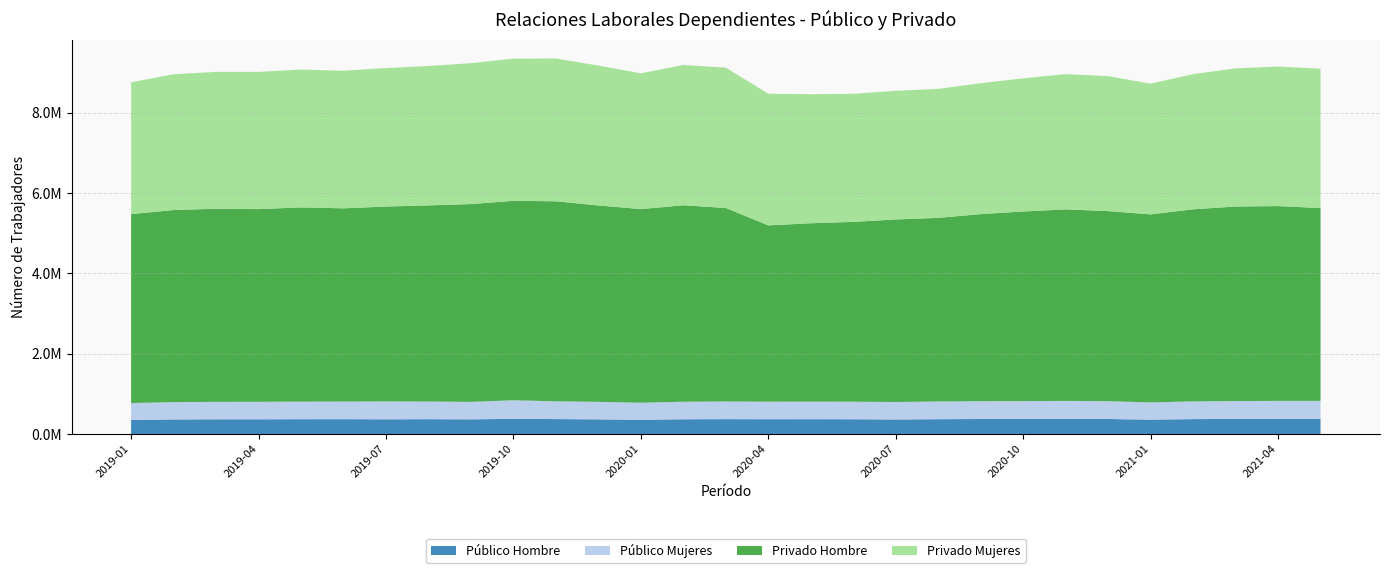

Reading left to right, transcribe all the data shown in this chart.

Público Hombre: 2019-01=349815	2019-02=363375	2019-03=366971	2019-04=367802	2019-05=369250	2019-06=370339	2019-07=367050	2019-08=369838	2019-09=366040	2019-10=378704	2019-11=372345	2019-12=365376	2020-01=354735	2020-02=368029	2020-03=371086	2020-04=368737	2020-05=369349	2020-06=368473	2020-07=362304	2020-08=369660	2020-09=374364	2020-10=375176	2020-11=377915	2020-12=374153	2021-01=358234	2021-02=371744	2021-03=376656	2021-04=378558	2021-05=378498
Público Mujeres: 2019-01=421218	2019-02=431564	2019-03=434818	2019-04=435643	2019-05=437511	2019-06=438682	2019-07=444312	2019-08=439589	2019-09=435483	2019-10=462482	2019-11=443053	2019-12=436112	2020-01=425516	2020-02=436283	2020-03=439100	2020-04=436654	2020-05=437497	2020-06=436661	2020-07=435874	2020-08=441531	2020-09=444429	2020-10=445120	2020-11=447290	2020-12=444917	2021-01=429338	2021-02=441318	2021-03=445167	2021-04=447204	2021-05=447587
Privado Hombre: 2019-01=4705585	2019-02=4785442	2019-03=4810439	2019-04=4799486	2019-05=4838978	2019-06=4813468	2019-07=4855438	2019-08=4886065	2019-09=4927423	2019-10=4968683	2019-11=4982224	2019-12=4892969	2020-01=4823170	2020-02=4894584	2020-03=4820787	2020-04=4392611	2020-05=4444073	2020-06=4479602	2020-07=4547317	2020-08=4574005	2020-09=4659394	2020-10=4723551	2020-11=4771071	2020-12=4734686	2021-01=4684013	2021-02=4785143	2021-03=4845832	2021-04=4852752	2021-05=4803524
Privado Mujeres: 2019-01=3285723	2019-02=3382210	2019-03=3409373	2019-04=3419117	2019-05=3433648	2019-06=3428128	2019-07=3449650	2019-08=3473616	2019-09=3509166	2019-10=3540819	2019-11=3557462	2019-12=3483355	2020-01=3383104	2020-02=3494070	2020-03=3496161	2020-04=3279338	2020-05=3214210	2020-06=3191626	2020-07=3205446	2020-08=3213503	2020-09=3261761	2020-10=3316788	2020-11=3368974	2020-12=3361806	2021-01=3256179	2021-02=3366495	2021-03=3441213	2021-04=3476335	2021-05=3471650